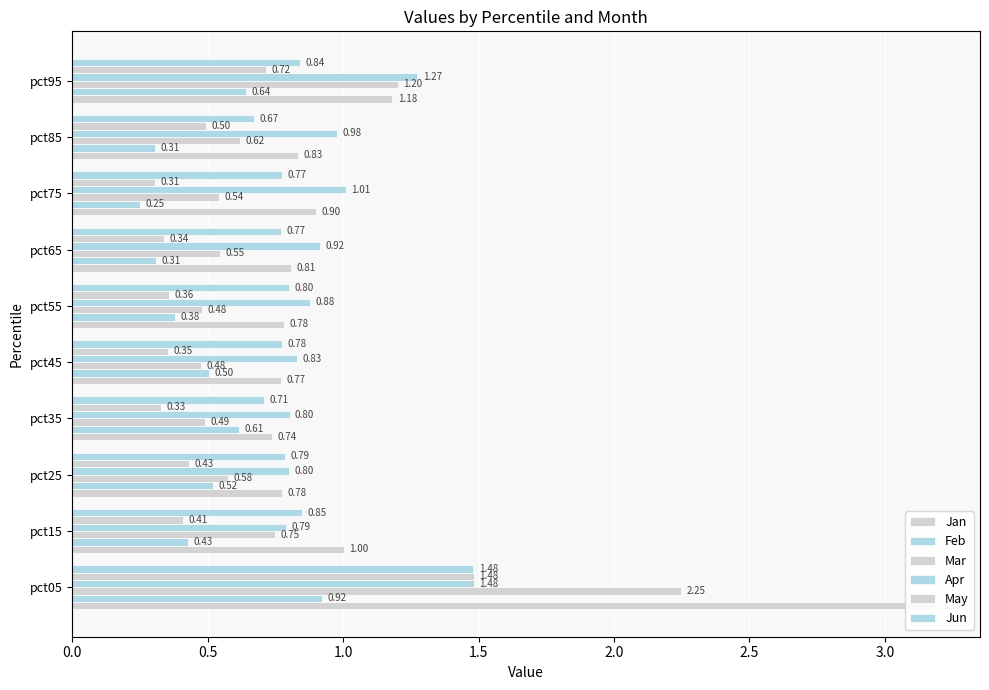

How many bars are there in each group?

6